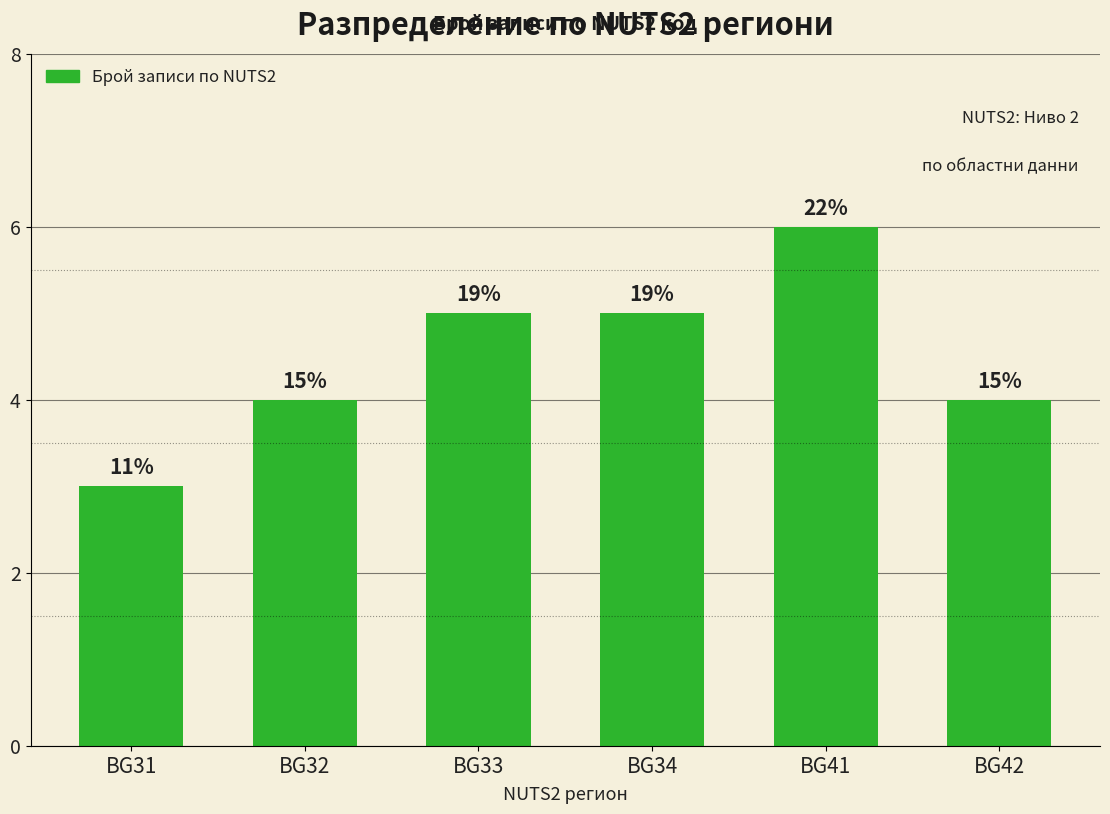

Which label corresponds to the smallest value in the chart?

BG31